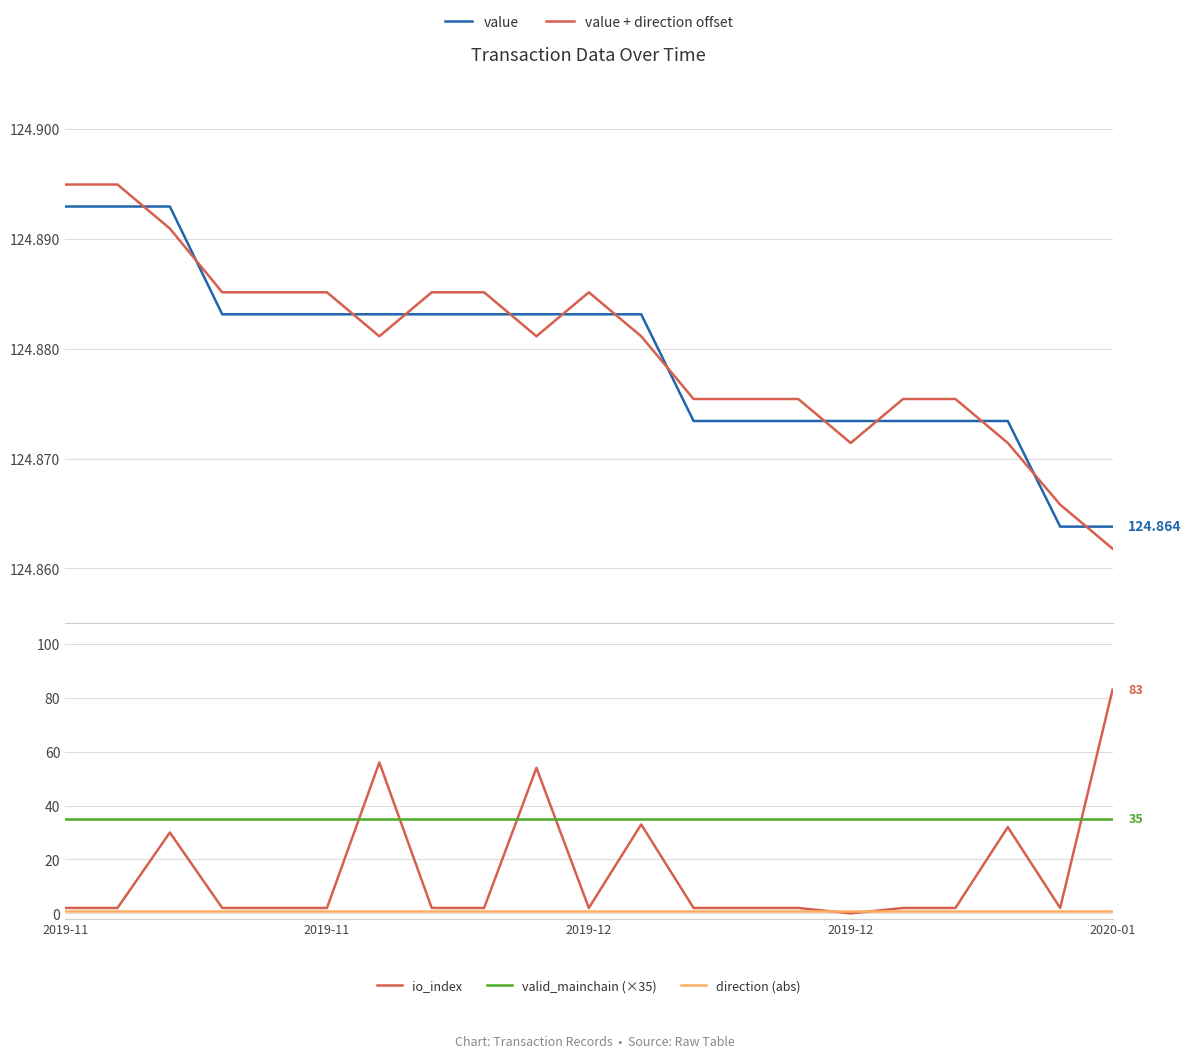

How many lines are shown in the chart?

5